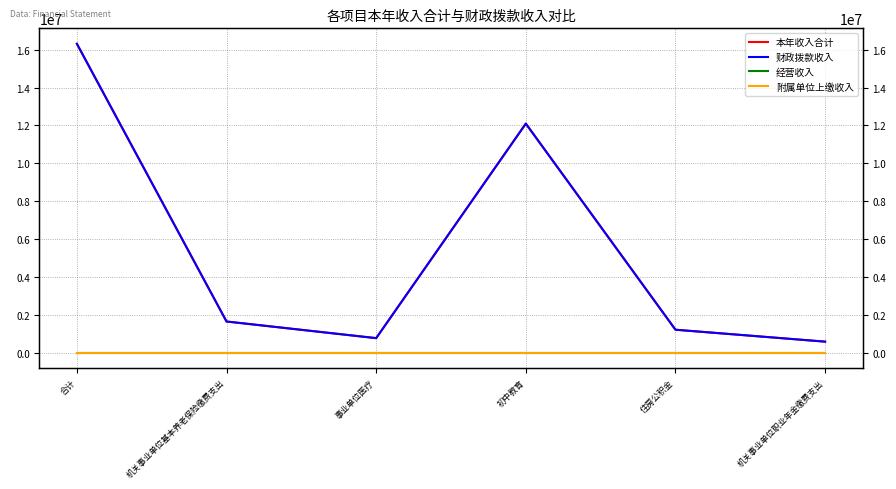

The value of 财政拨款收入 at 合计 is 16310534.0. True or false?

True